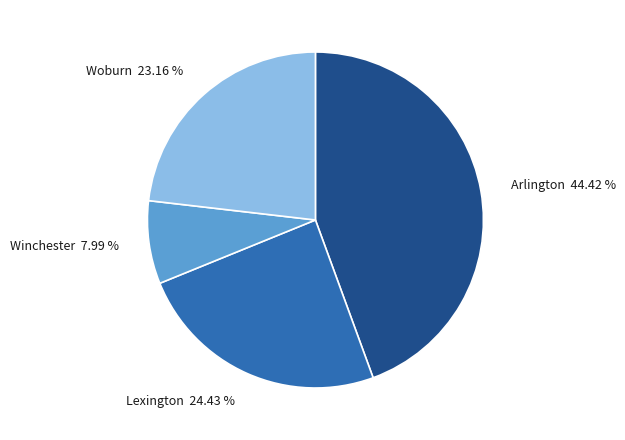

What is the smallest slice in the pie chart?

Winchester